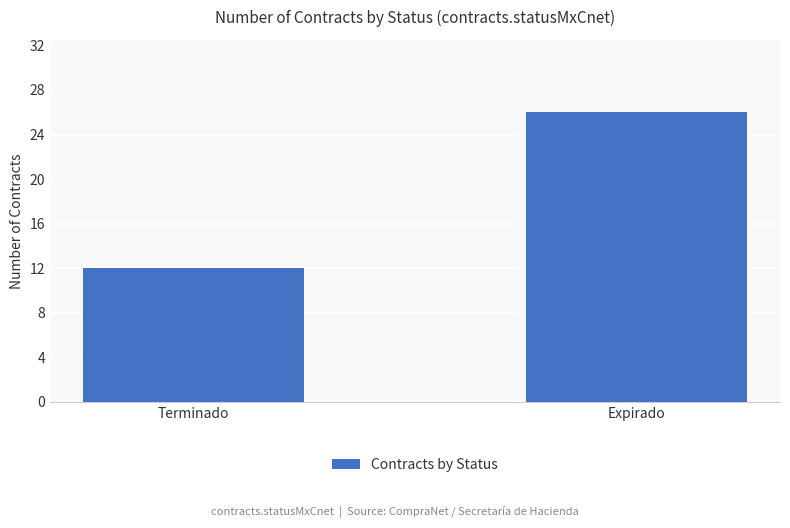

Between Expirado and Terminado, which is larger?

Expirado